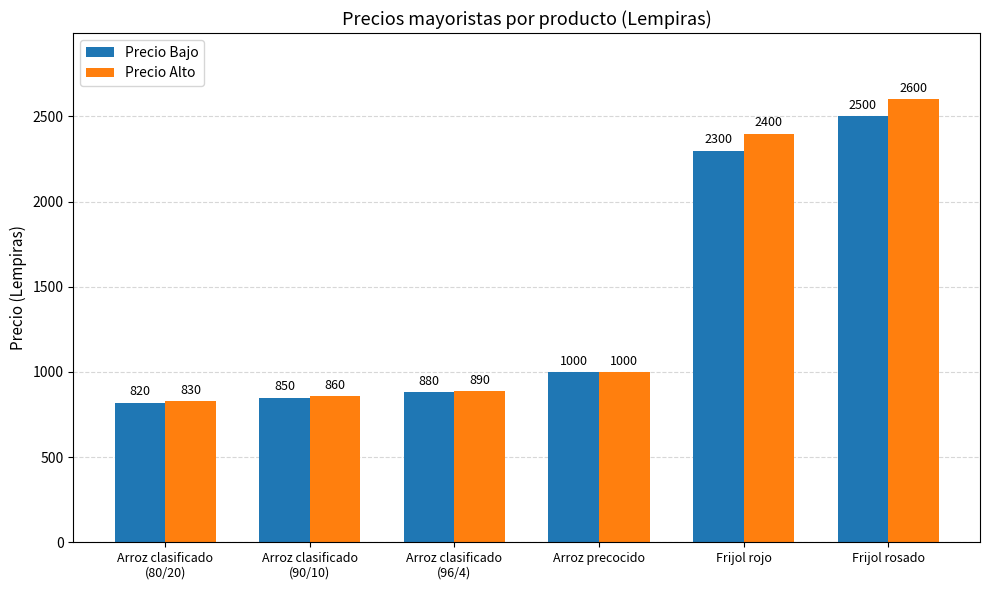

At which category does the chart reach its minimum across all series?

Arroz clasificado
(80/20)